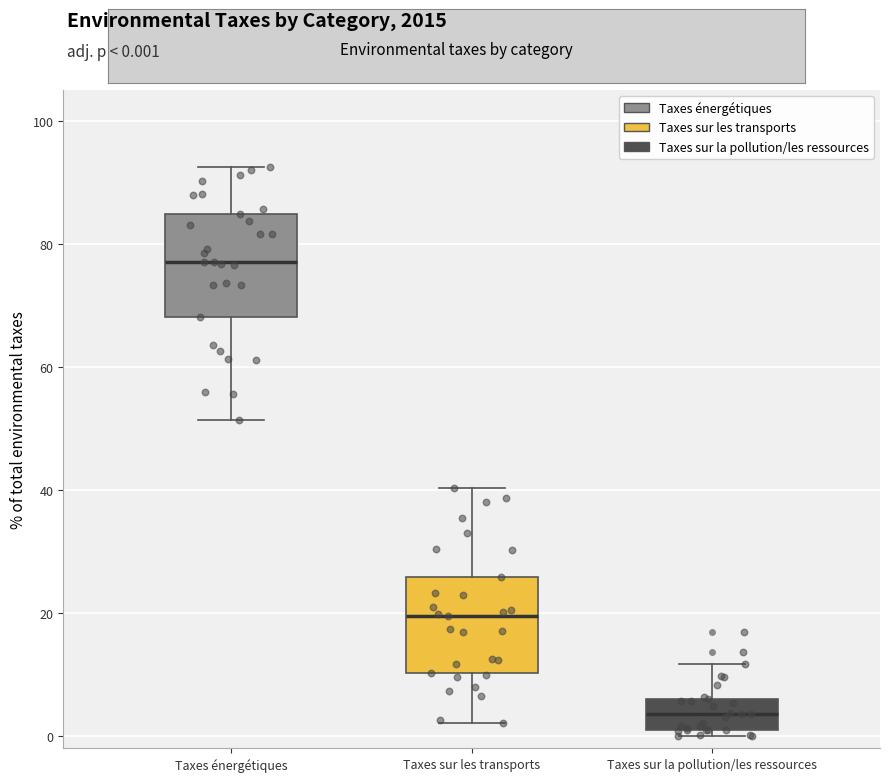

Reading left to right, read every box against the y-axis: the position of its median line, the range the box covers, and the ends of its whiskers. The values are not printed on the chart, so give them approximately, as read against the axis.

Taxes énergétiques: median 78, box 68 to 84, whiskers 52 to 92
Taxes sur les transports: median 20, box 10 to 26, whiskers 2 to 40
Taxes sur la pollution/les ressources: median 4, box 0 to 6, whiskers 0 (just below the box's lower edge) to 12